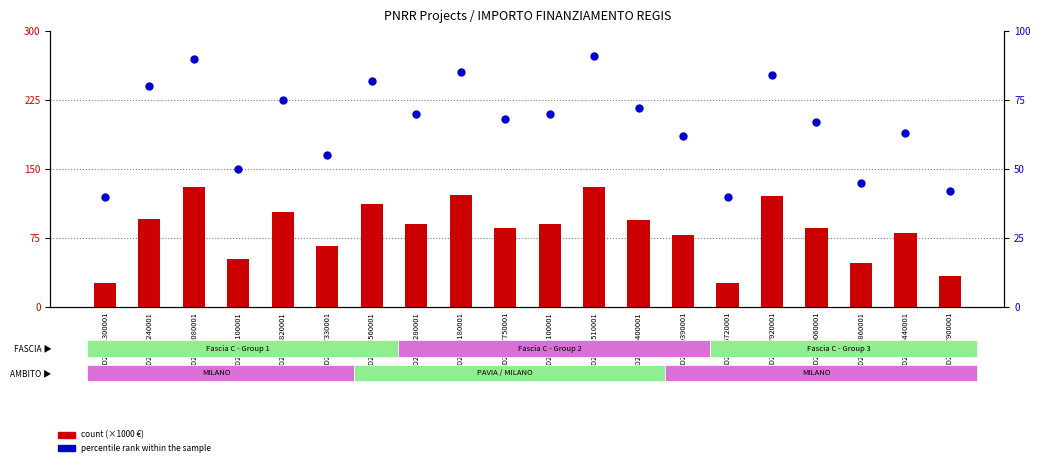

What are all the series names shown in the legend?

count (x1000 €), percentile rank within the sample